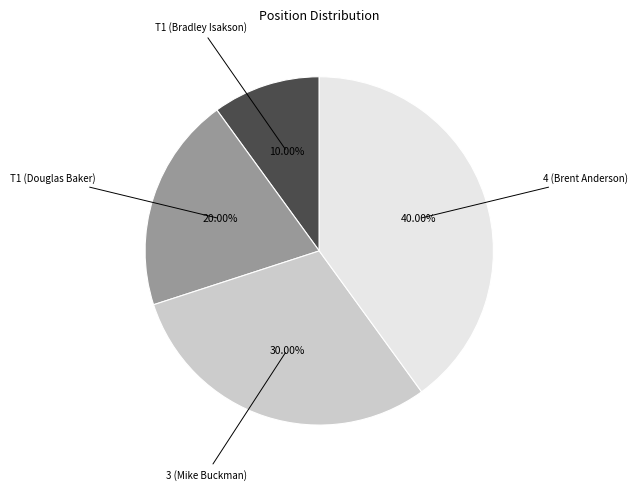

Count the number of slices in the pie.

4